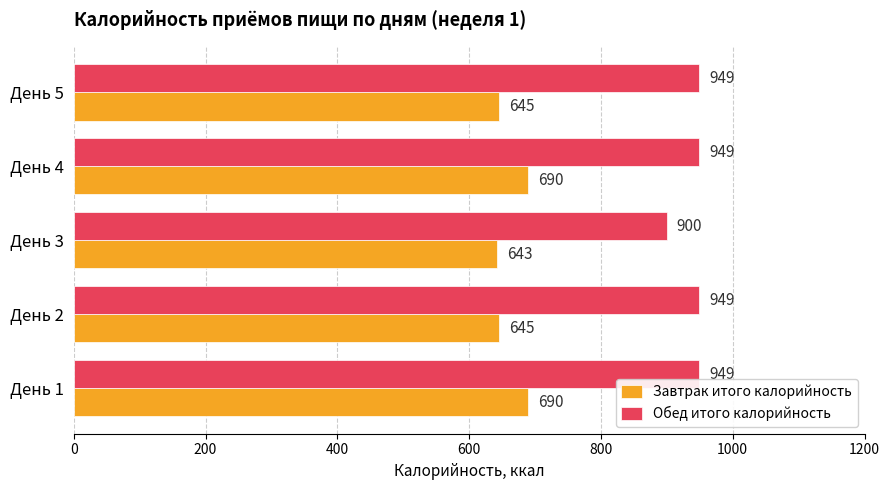

What is the minimum value shown in the chart?

643